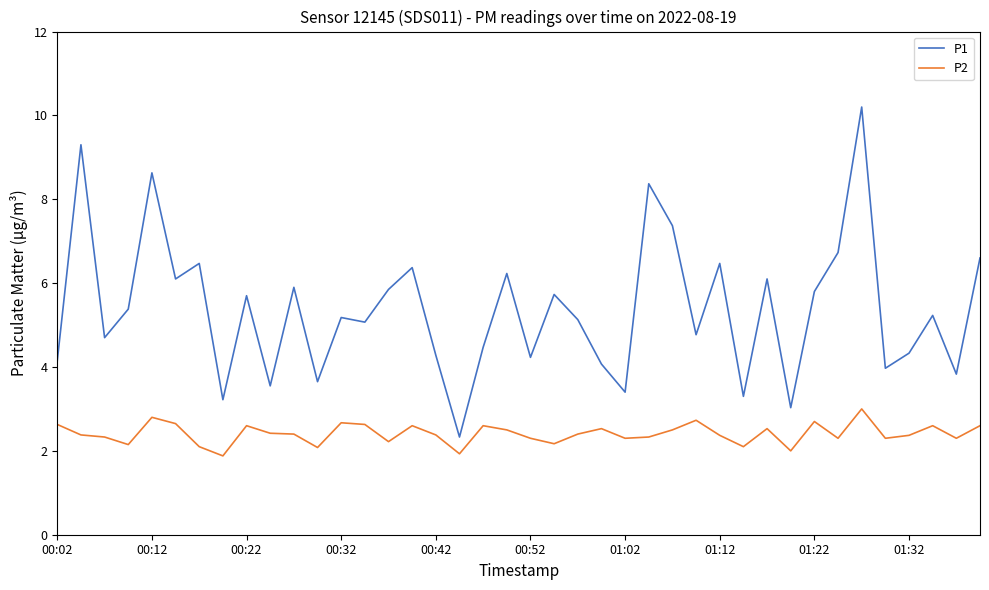

Which series has the largest total across all categories?

P1